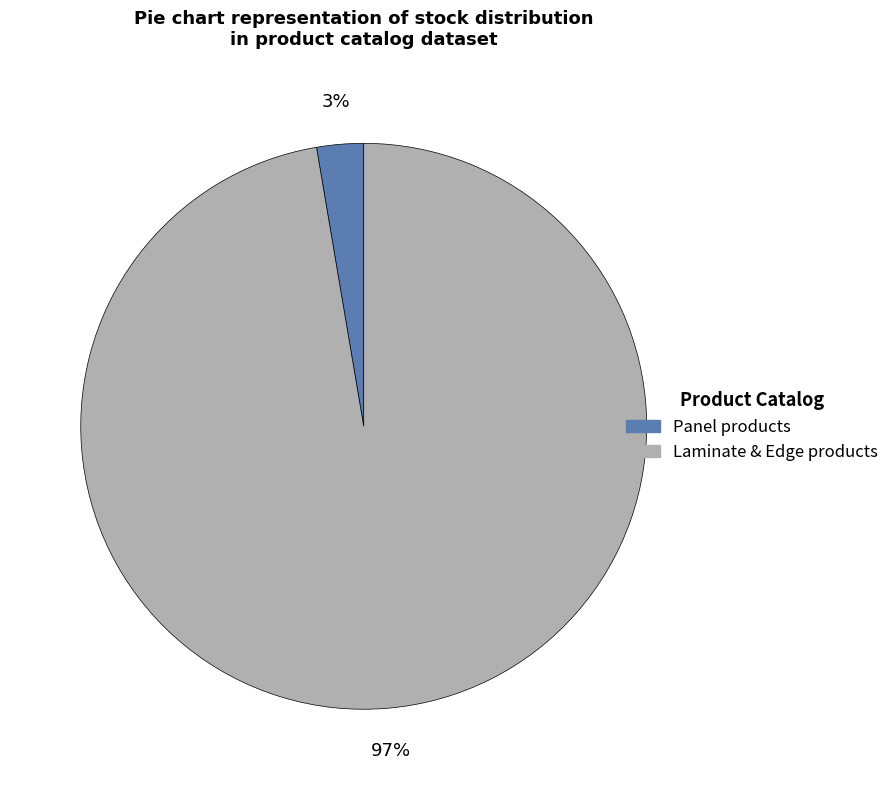

To the nearest percent, what is the average slice percentage?

50%